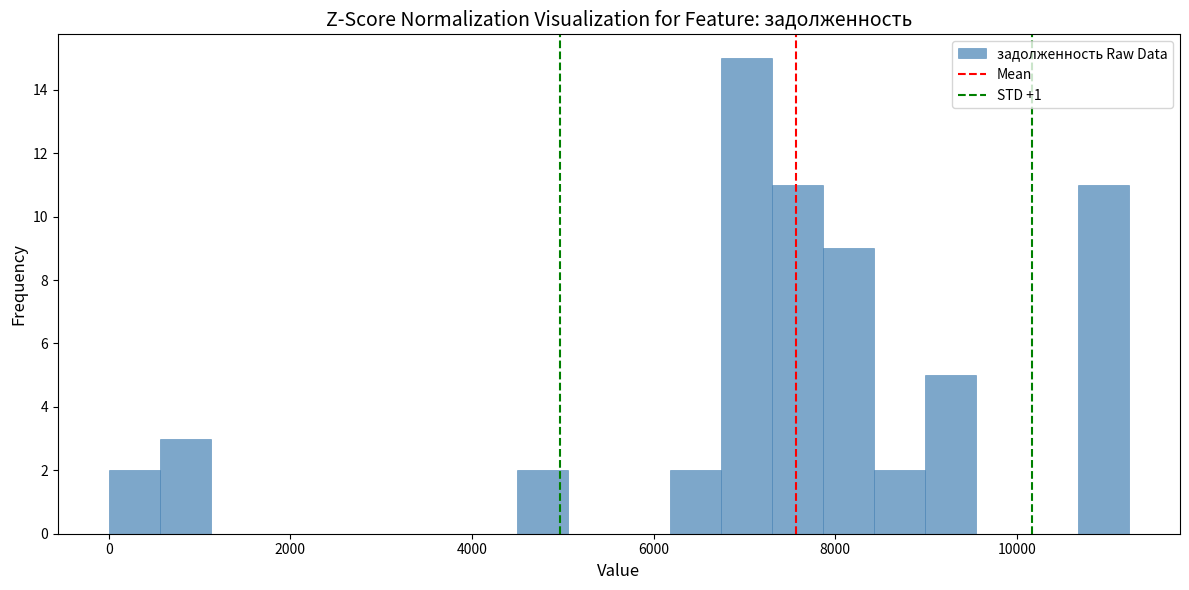

Read against the x-axis, roughly where is the centre of the tallest bar?

7000